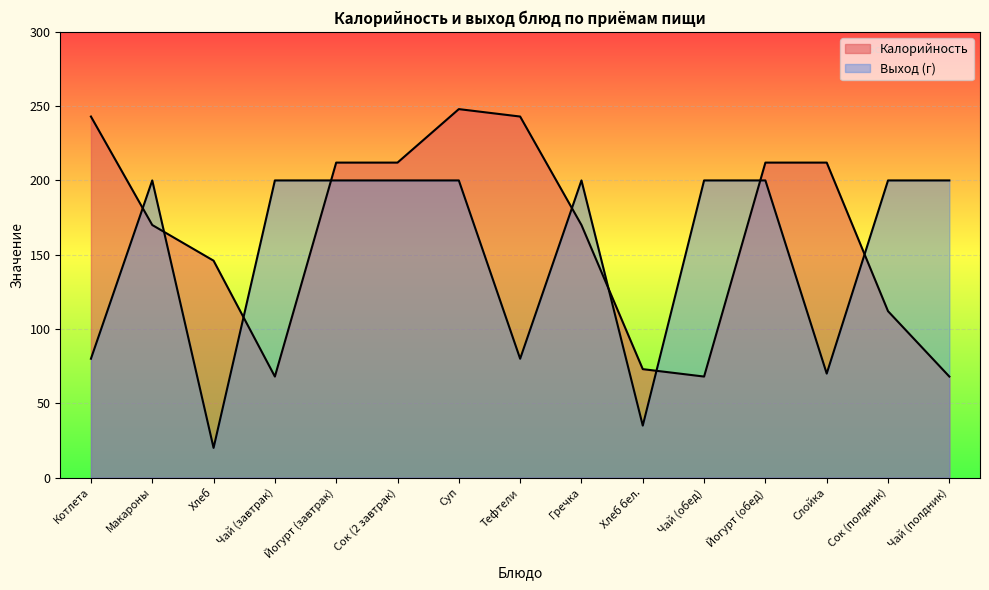

Reading left to right, transcribe all the data shown in this chart.

Калорийность: Котлета=243	Макароны=170	Хлеб=146	Чай (завтрак)=68	Йогурт (завтрак)=212	Сок (2 завтрак)=212	Суп=248	Тефтели=243	Гречка=170	Хлеб бел.=73	Чай (обед)=68	Йогурт (обед)=212	Слойка=212	Сок (полдник)=112	Чай (полдник)=68
Выход (г): Котлета=80	Макароны=200	Хлеб=20	Чай (завтрак)=200	Йогурт (завтрак)=200	Сок (2 завтрак)=200	Суп=200	Тефтели=80	Гречка=200	Хлеб бел.=35	Чай (обед)=200	Йогурт (обед)=200	Слойка=70	Сок (полдник)=200	Чай (полдник)=200